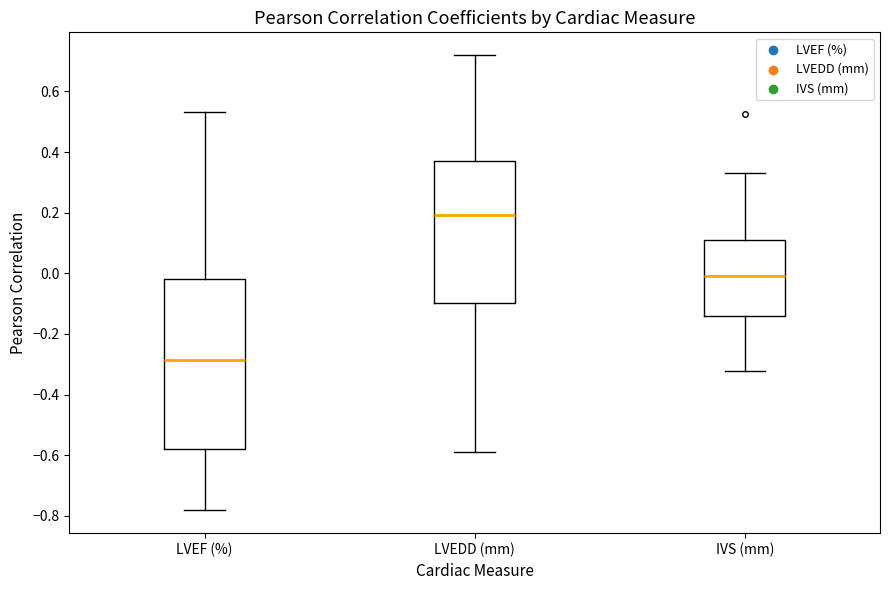

Reading left to right, transcribe this box plot: for each box, give where its median line is, the range the box spans, and where its two whiskers end, as read against the y-axis. The values are not printed on the chart, so give them approximately, as read against the axis.

LVEF (%): median -0.28, box -0.58 to -0.02, whiskers -0.78 to 0.54
LVEDD (mm): median 0.20, box -0.10 to 0.38, whiskers -0.58 to 0.72
IVS (mm): median 0.00, box -0.14 to 0.10, whiskers -0.32 to 0.34